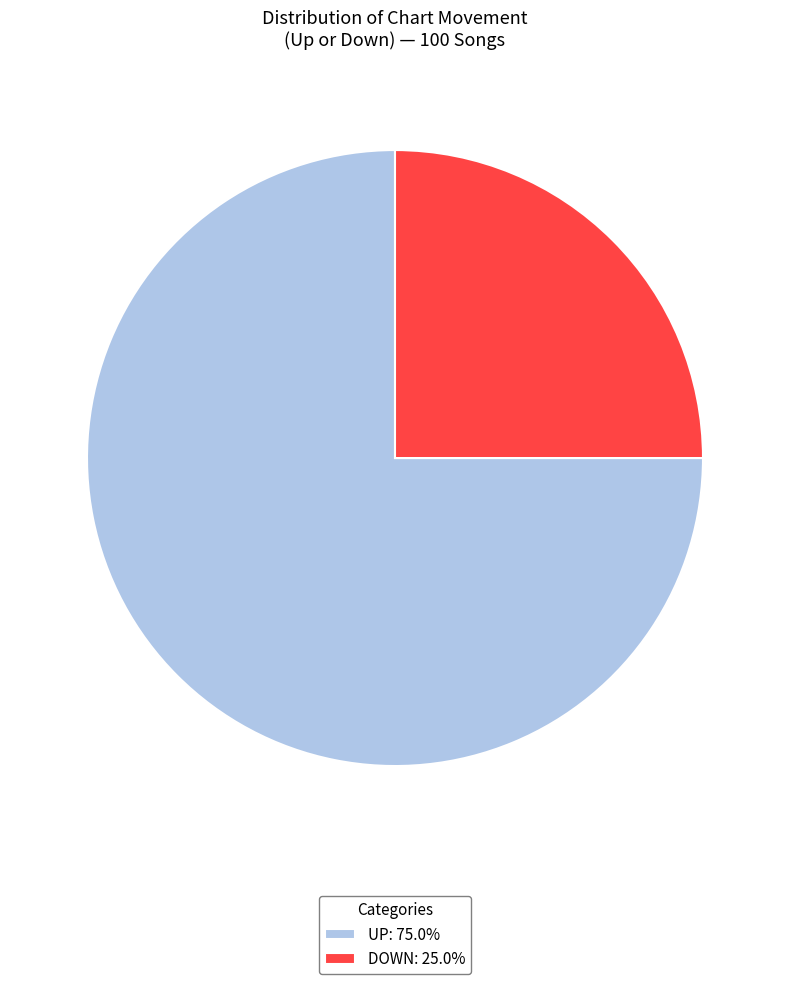

What is the ratio of the value at DOWN: 25.0% to the value at UP: 75.0%?

0.3